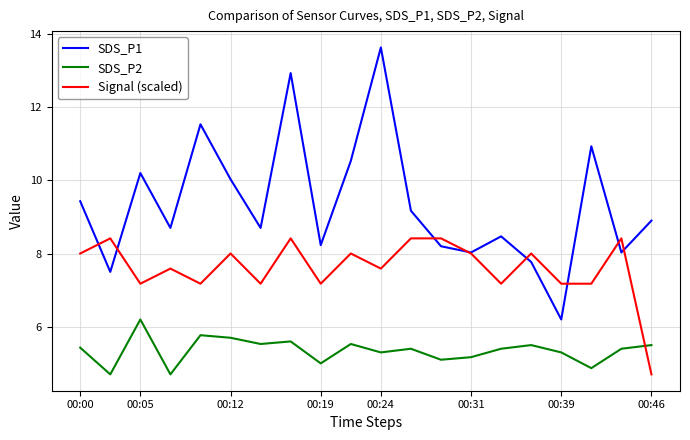

What are all the series names shown in the legend?

SDS_P1, SDS_P2, Signal (scaled)